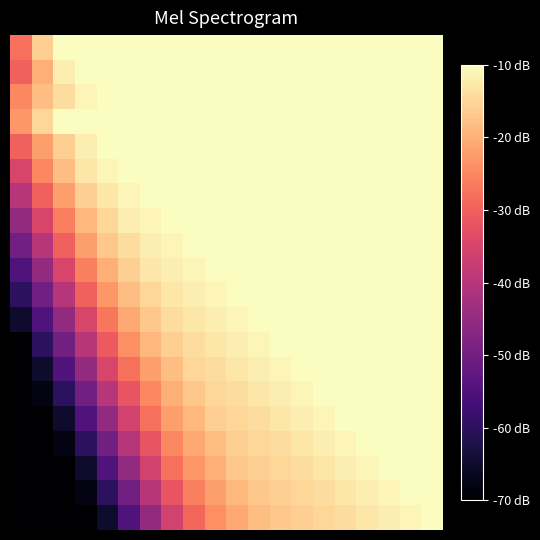

At which category is the sum across all series the highest?

19